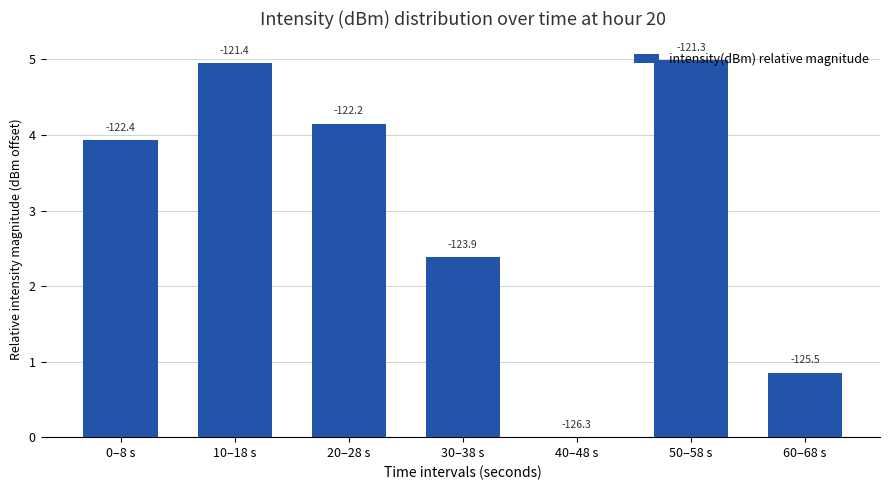

Does the chart contain stacked bars?

No